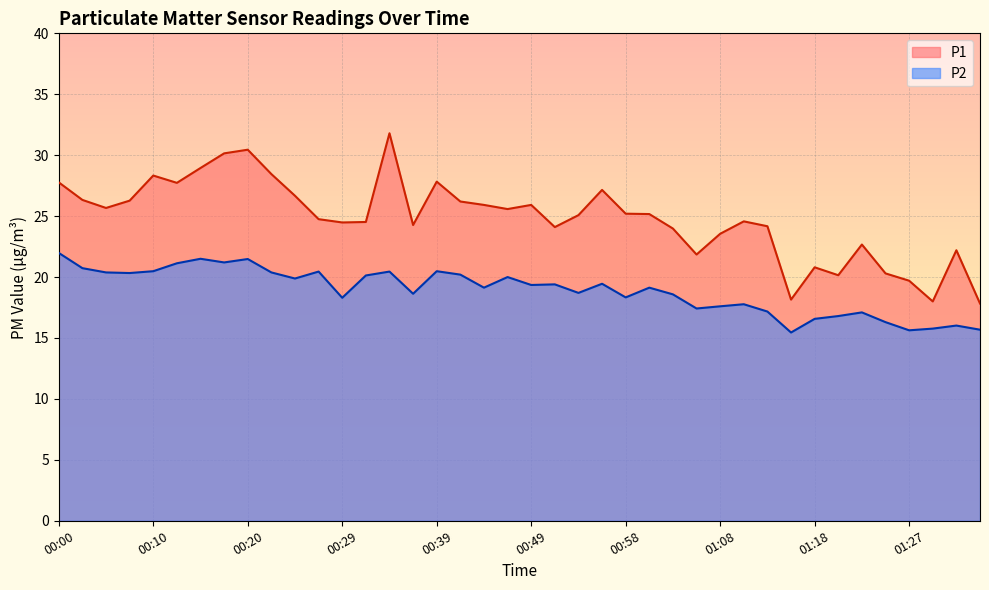

What is the spread (max minus min) of values at 00:00?

5.8